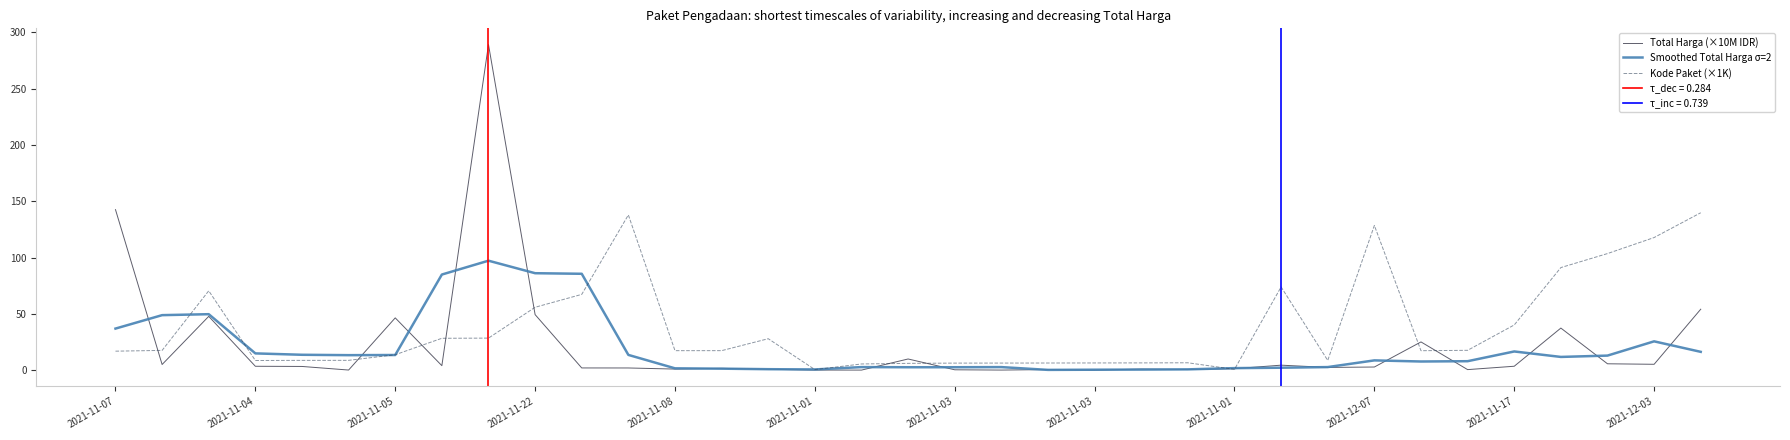

True or false: Smoothed Total Harga σ=2 has more than 0 points higher than both neighbors.

True